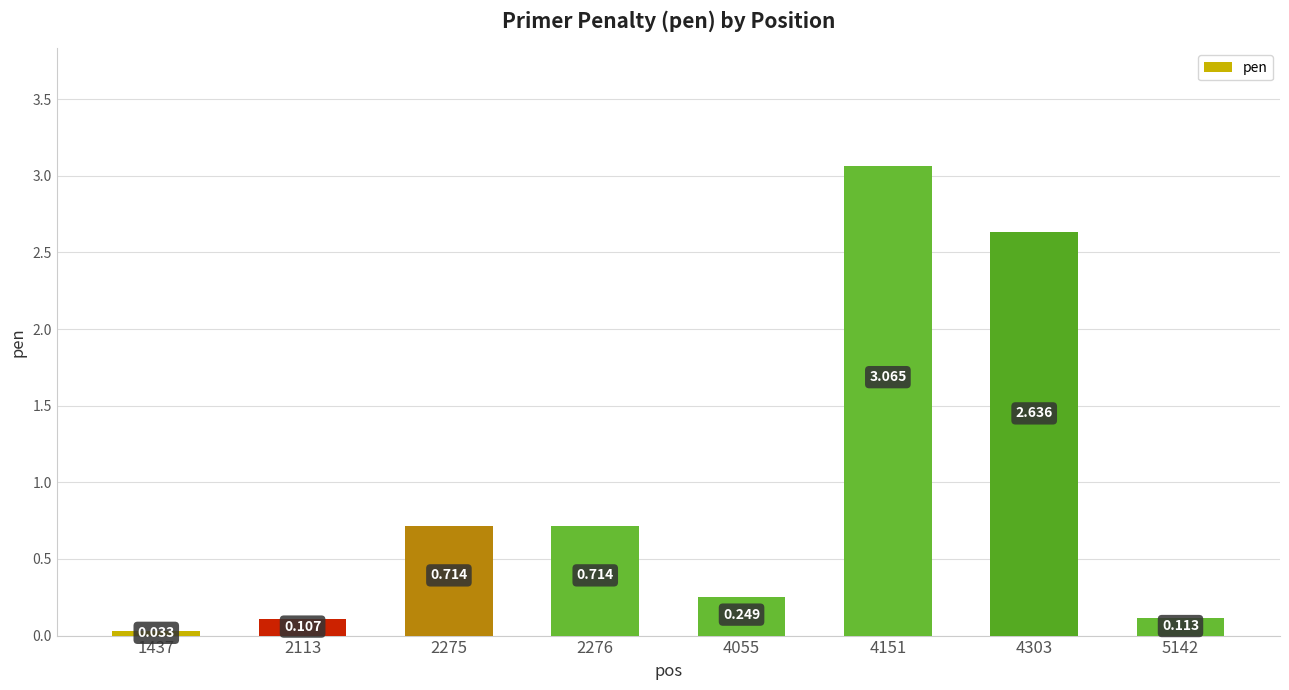

What is the average value?

1.0